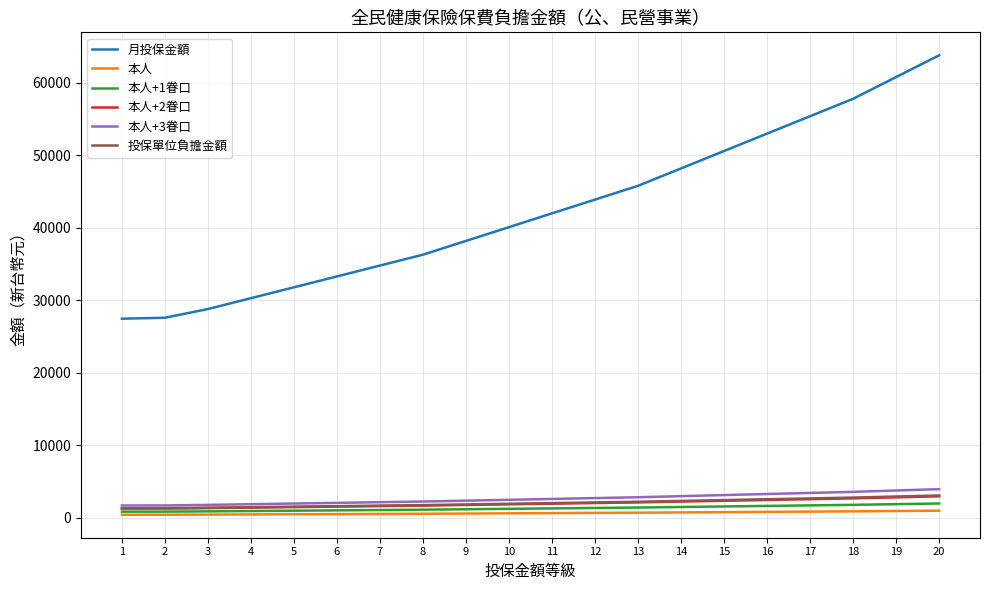

What is the maximum value shown in the chart?

63800